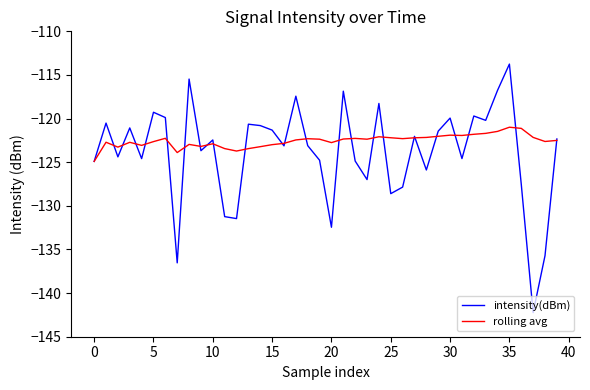

What is the greatest value displayed?

-113.8